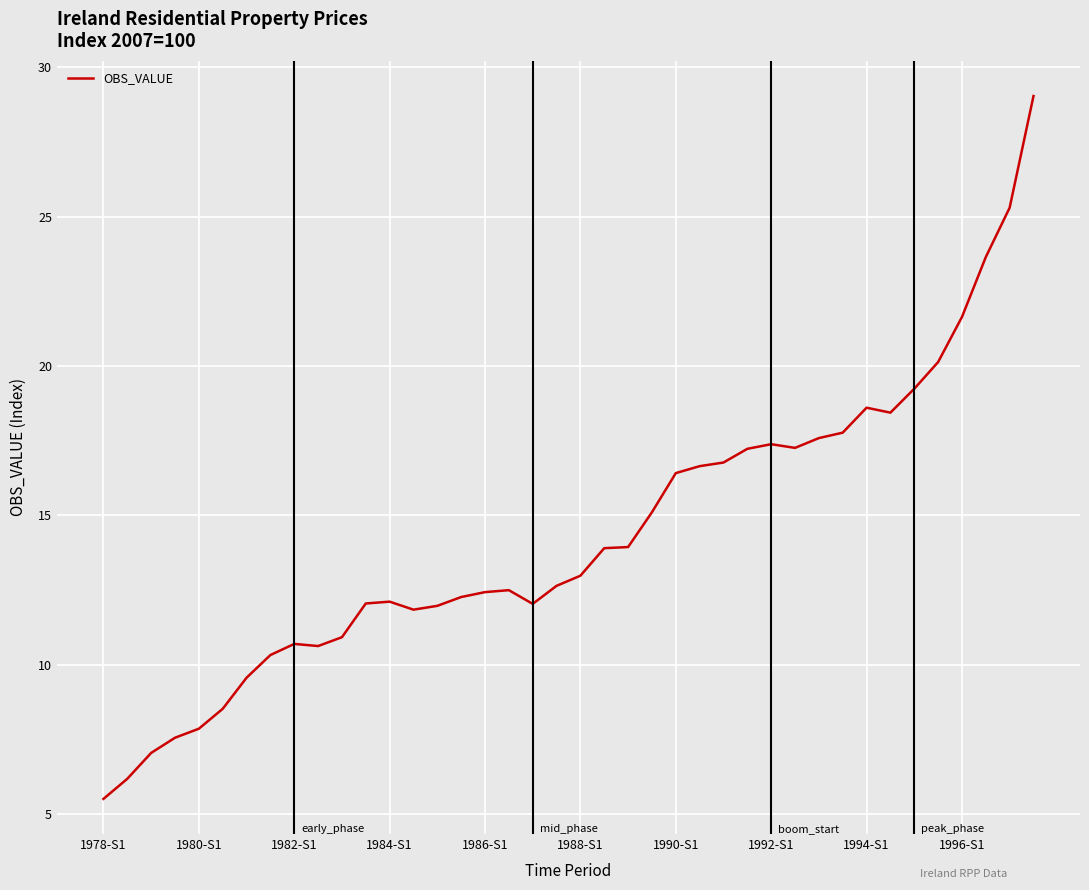

What is the minimum value shown in the chart?

5.5